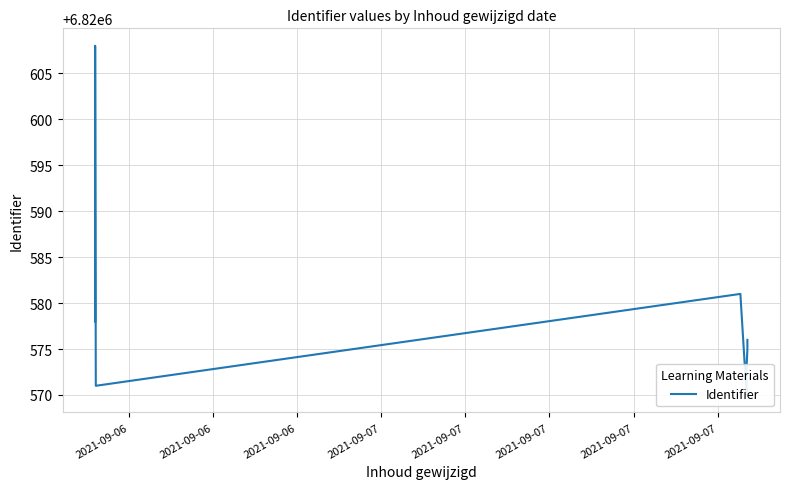

Does the chart display data point markers on the line(s)?

No